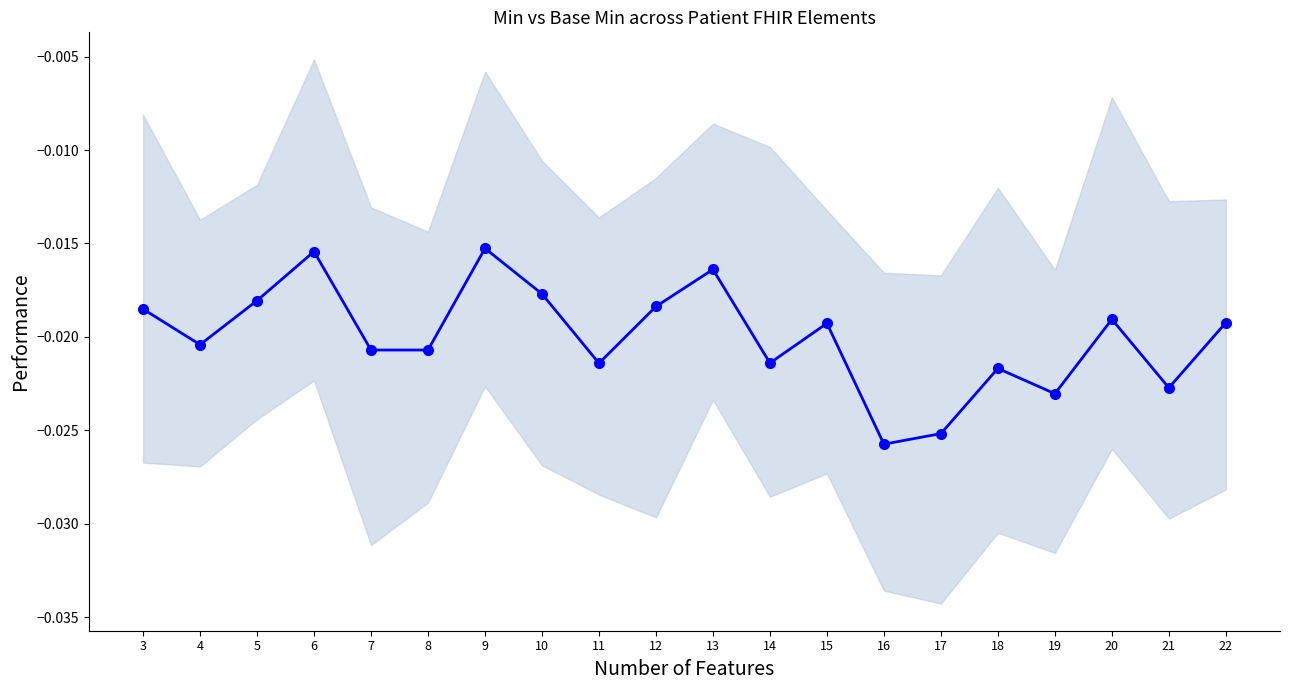

How many lines are shown in the chart?

1